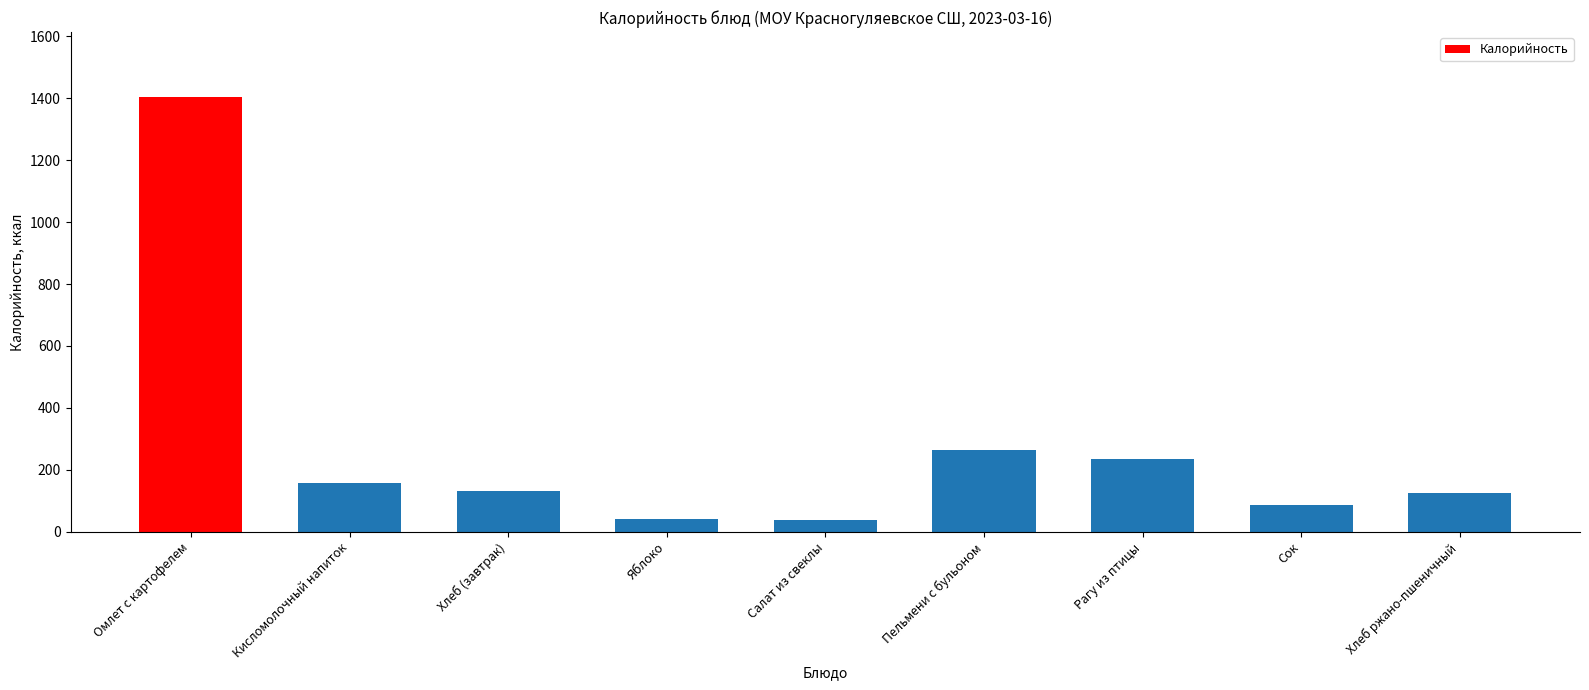

Which has a higher value, Хлеб ржано-пшеничный or Рагу из птицы?

Рагу из птицы